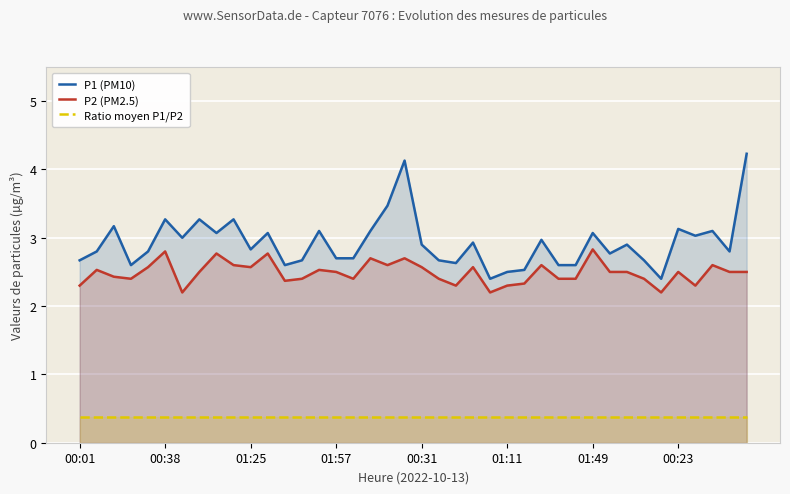

At which label does Ratio moyen P1/P2 reach its minimum?

00:01